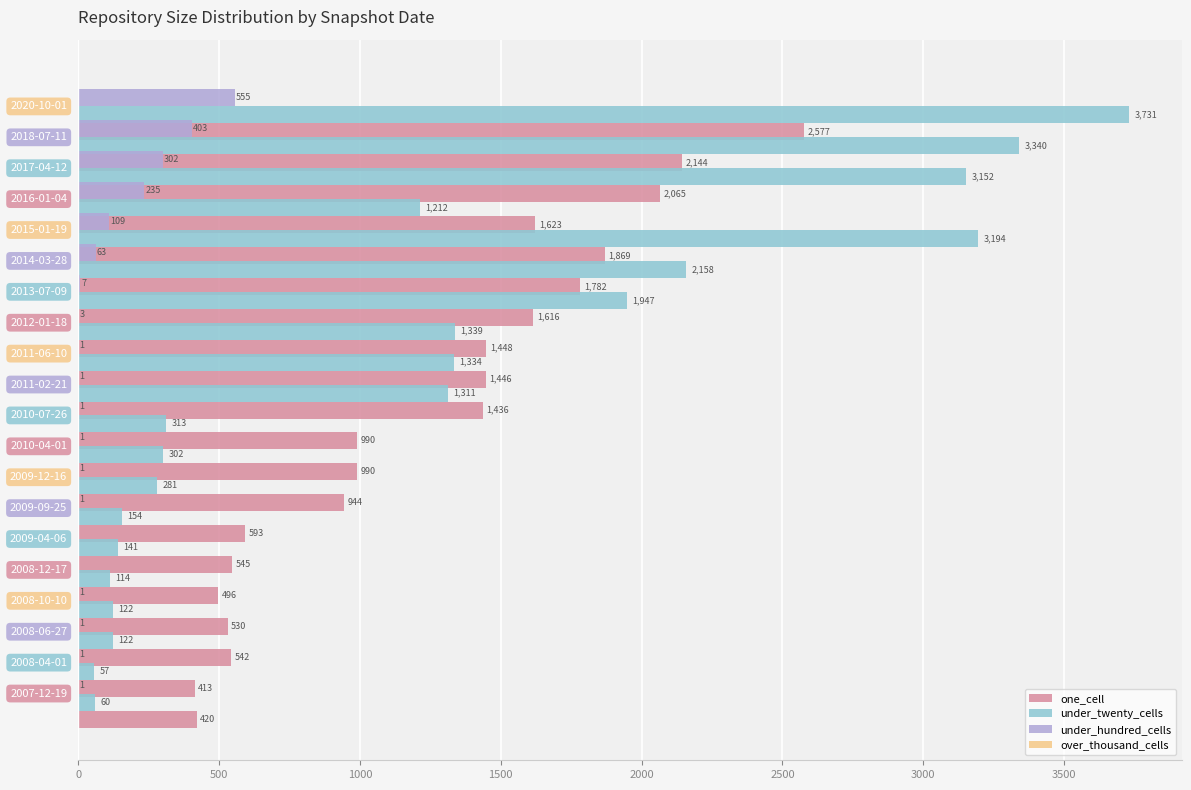

Count the number of categories in the chart.

20